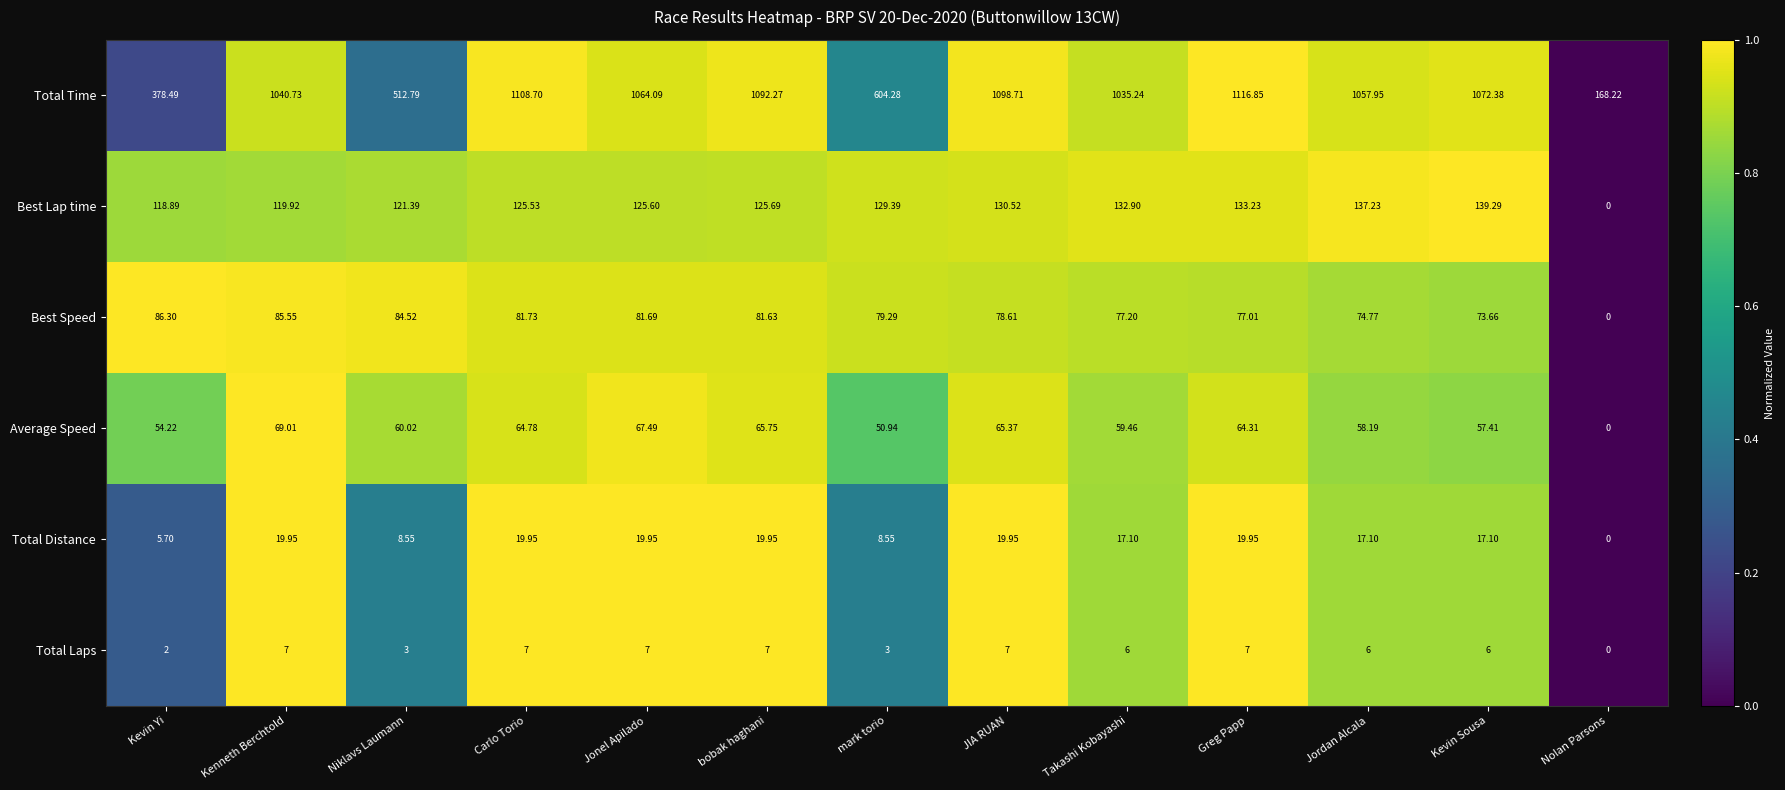

Which series has the widest spread of values?

Total Time